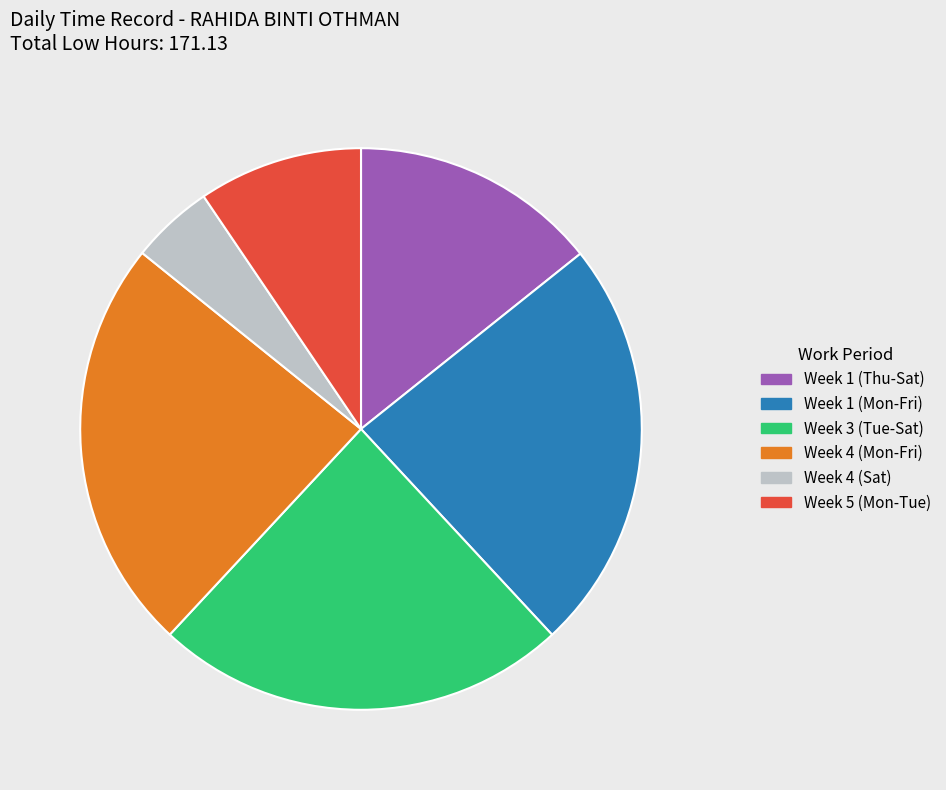

Is it true that Week 4 (Mon-Fri) is 39% of the pie?

False